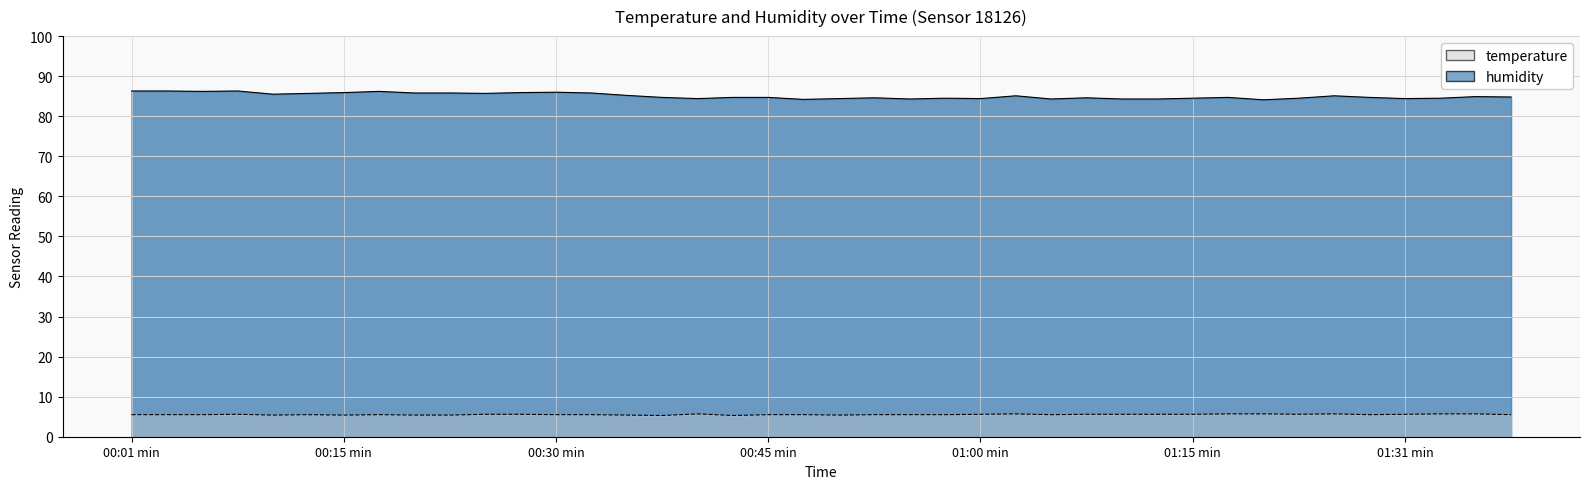

What is the label of the 29th point from the left?

01:10